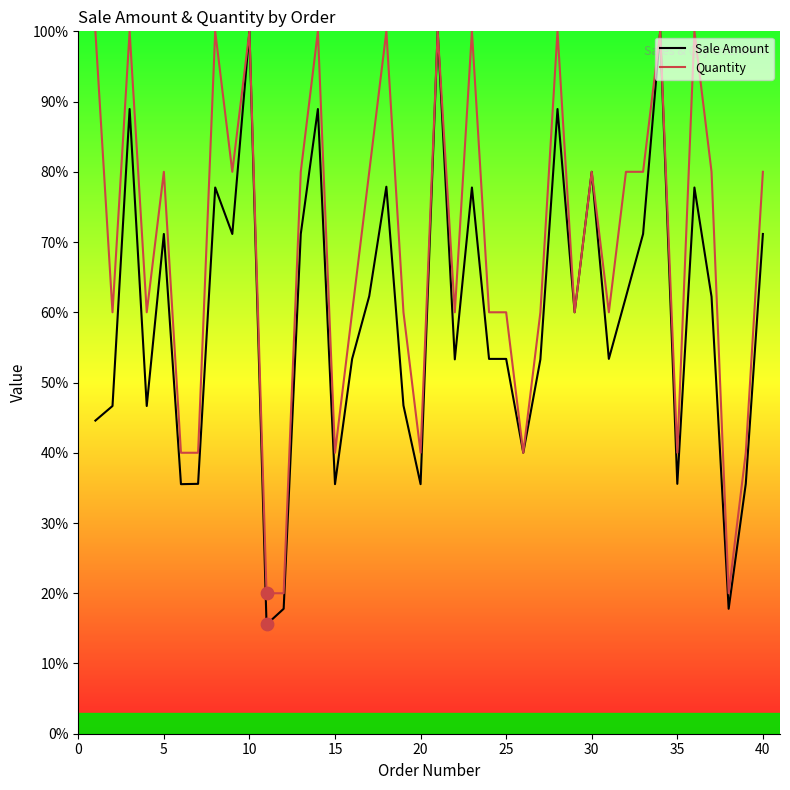

Is the value of Quantity at 25 greater than the value of Sale Amount at 15?

Yes